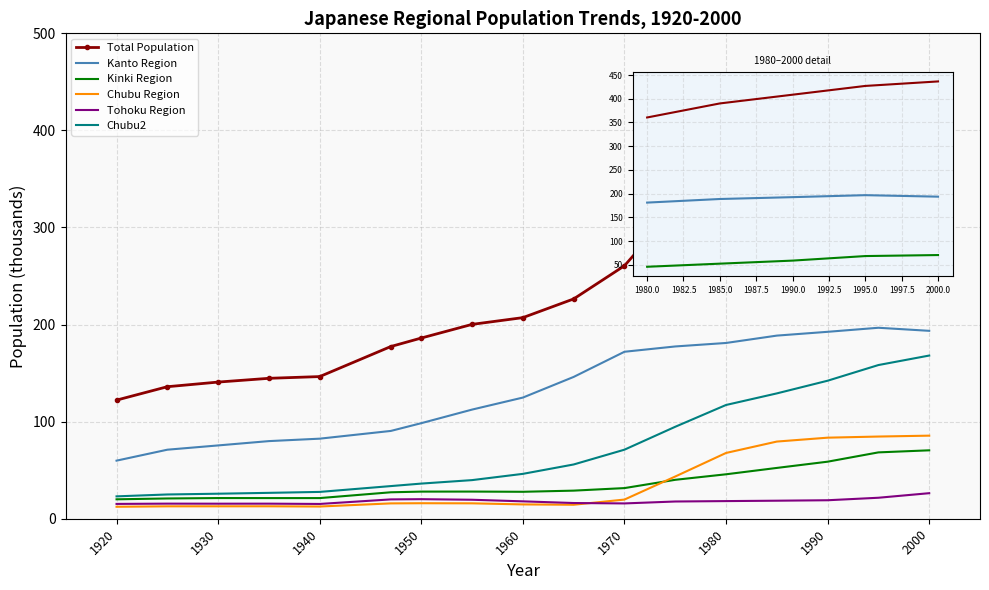

Read the Chubu Region value at 11.

43.5